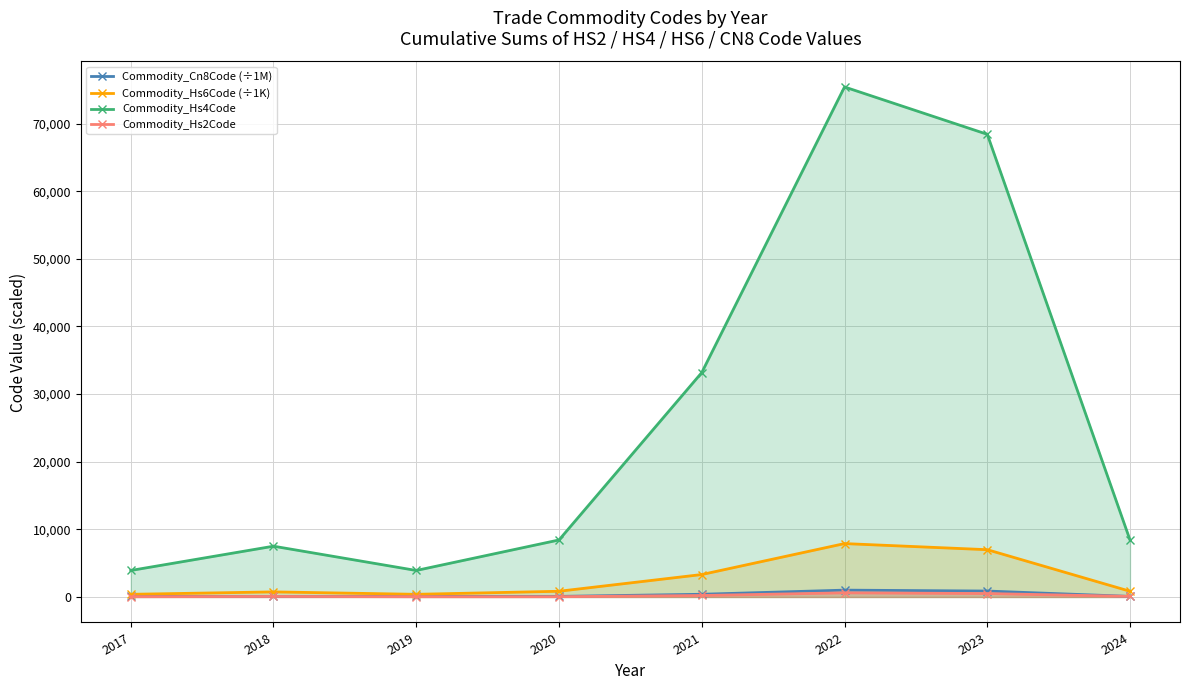

What is the total value across all series at 2024?

9420.3